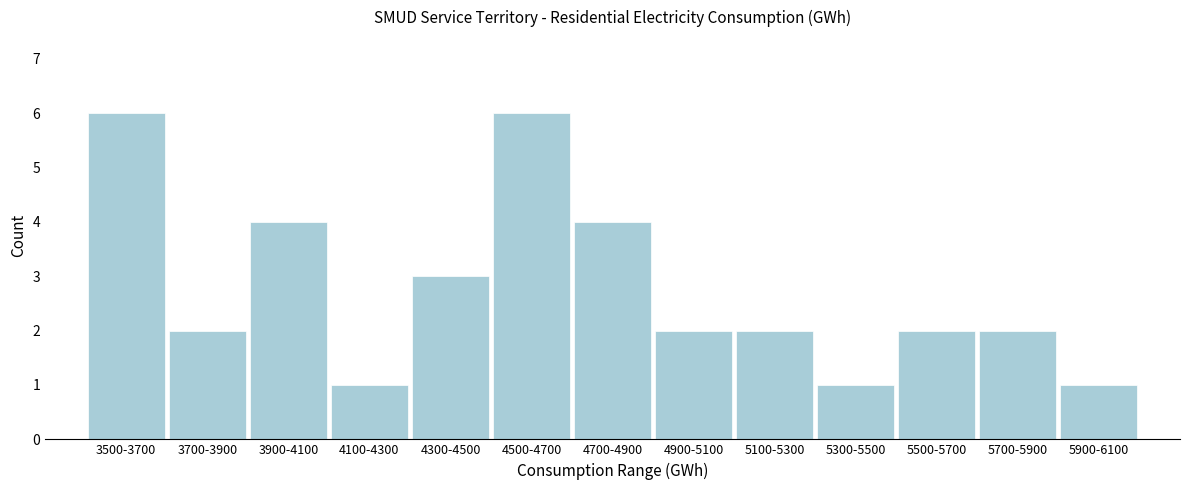

Reading left to right, transcribe all the data shown in this chart.

3500-3700=6	3700-3900=2	3900-4100=4	4100-4300=1	4300-4500=3	4500-4700=6	4700-4900=4	4900-5100=2	5100-5300=2	5300-5500=1	5500-5700=2	5700-5900=2	5900-6100=1